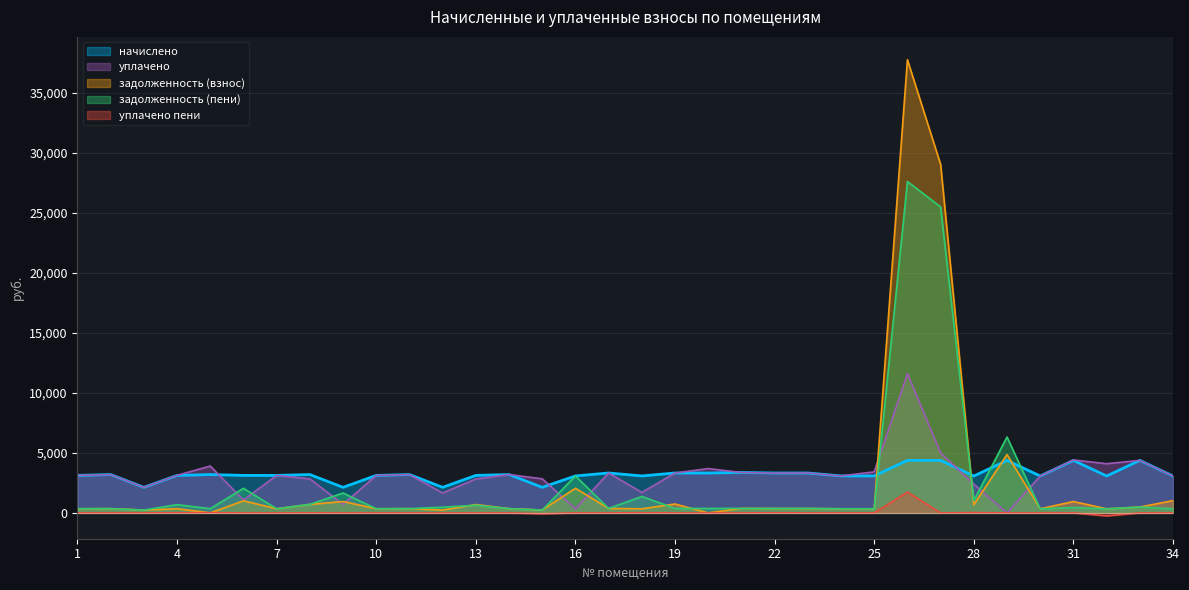

True or false: начислено and задолженность (пени) intersect in this chart.

True